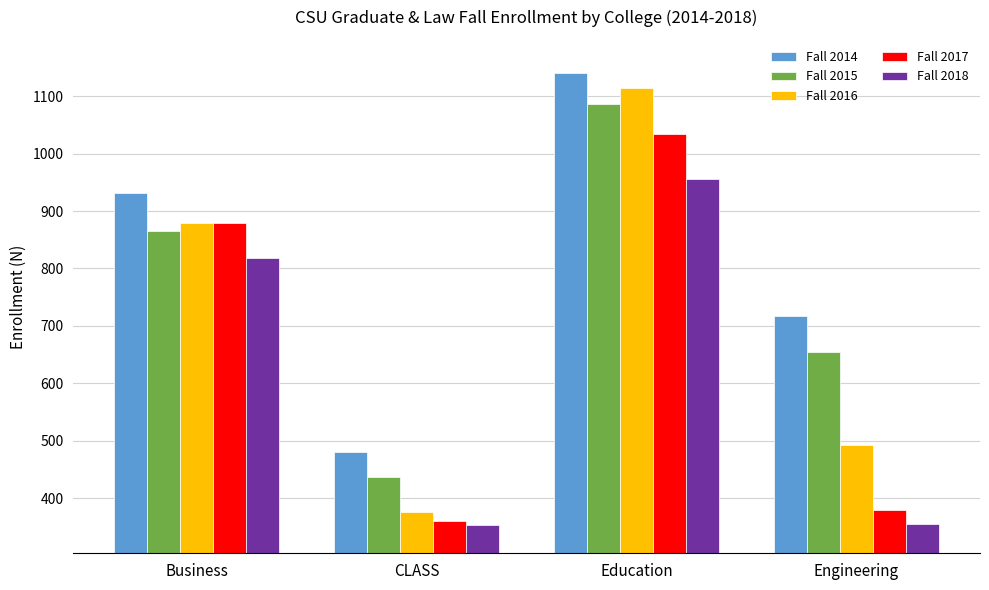

Which category has the highest value in the Fall 2014 series?

Education